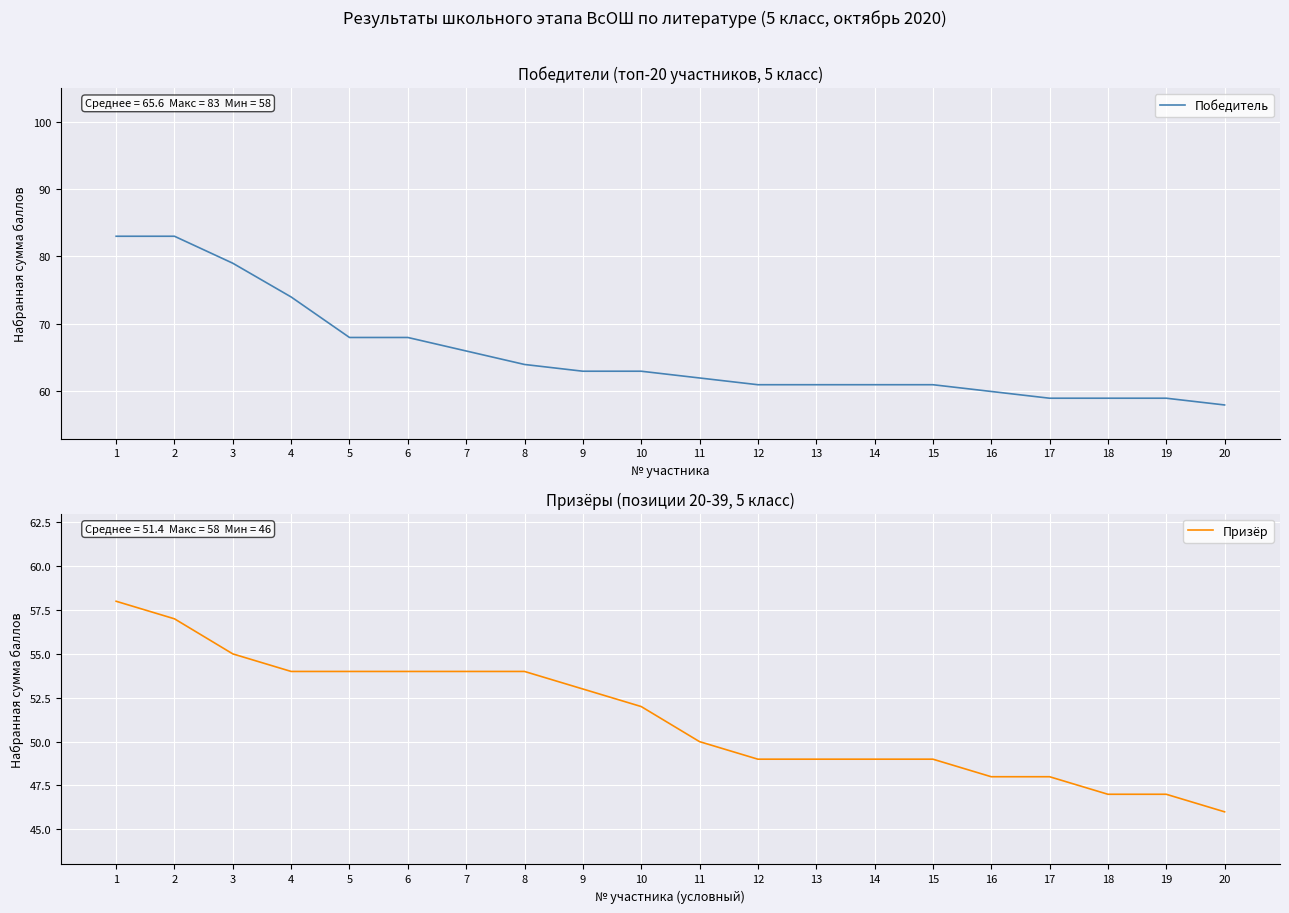

List the series in order of their overall mean, highest first.

Победитель, Призёр